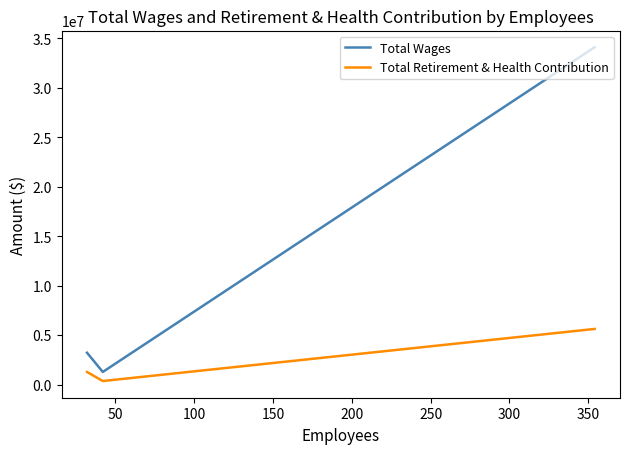

At how many categories does at least one series exceed 12336481?

1